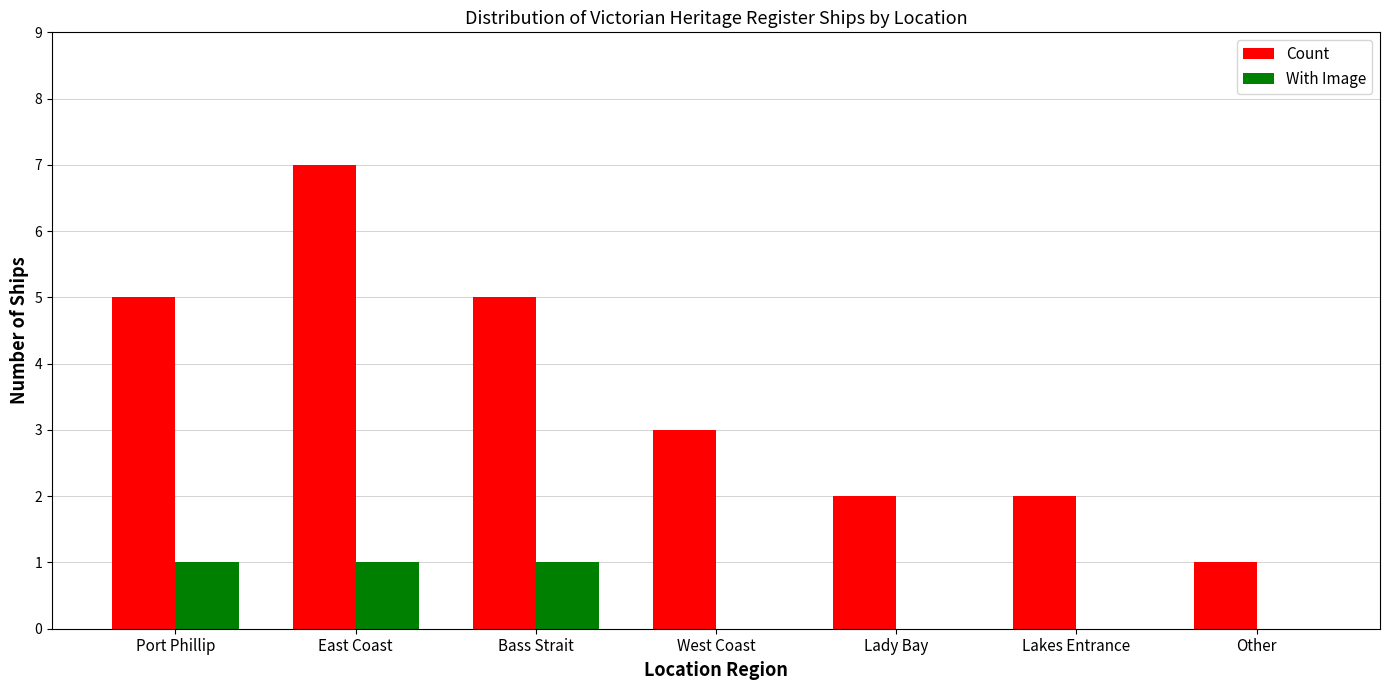

What is the sum of the Count values at Bass Strait and Lakes Entrance?

7